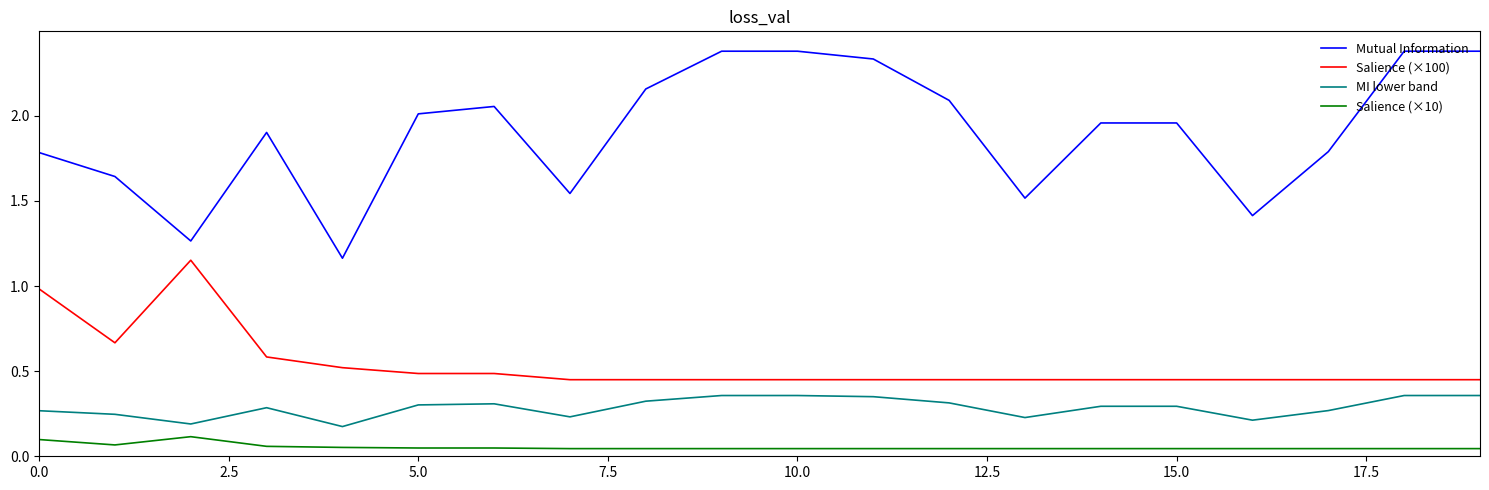

Which series has the largest total across all categories?

Mutual Information